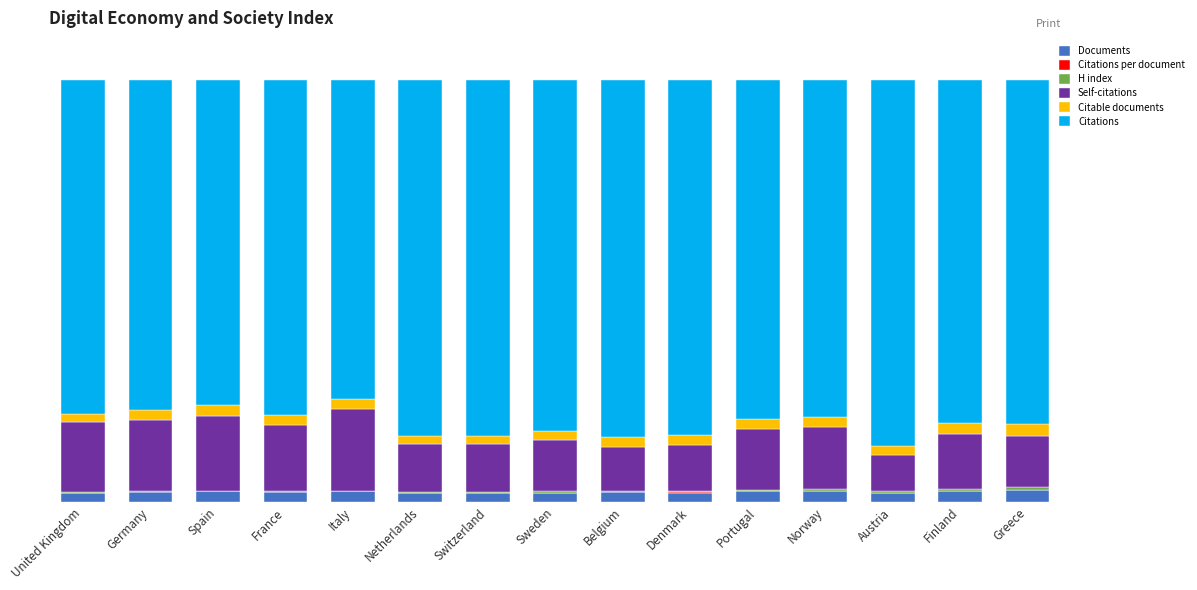

What is the label of the 15th bar from the left?

Greece